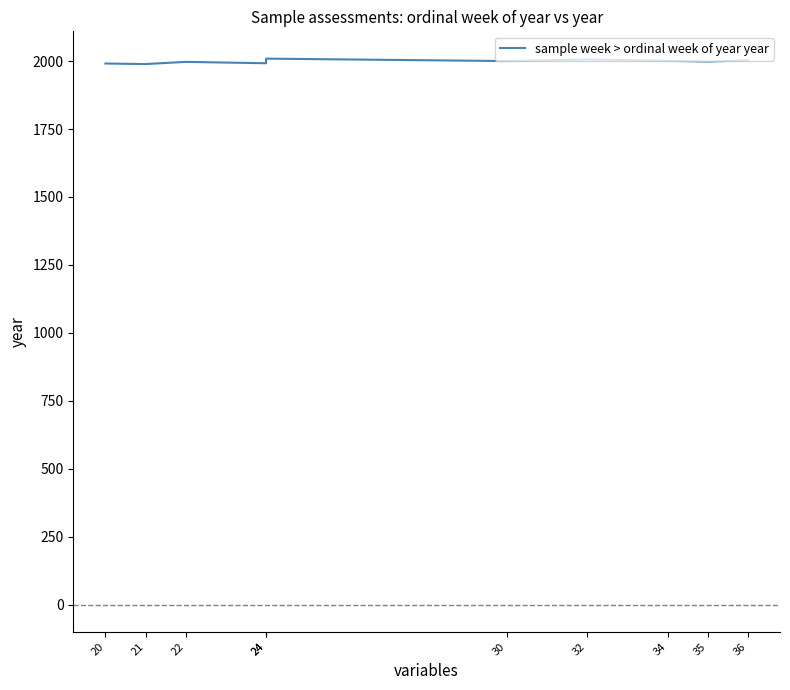

The chart shows a value of 2753 at 22. True or false?

False